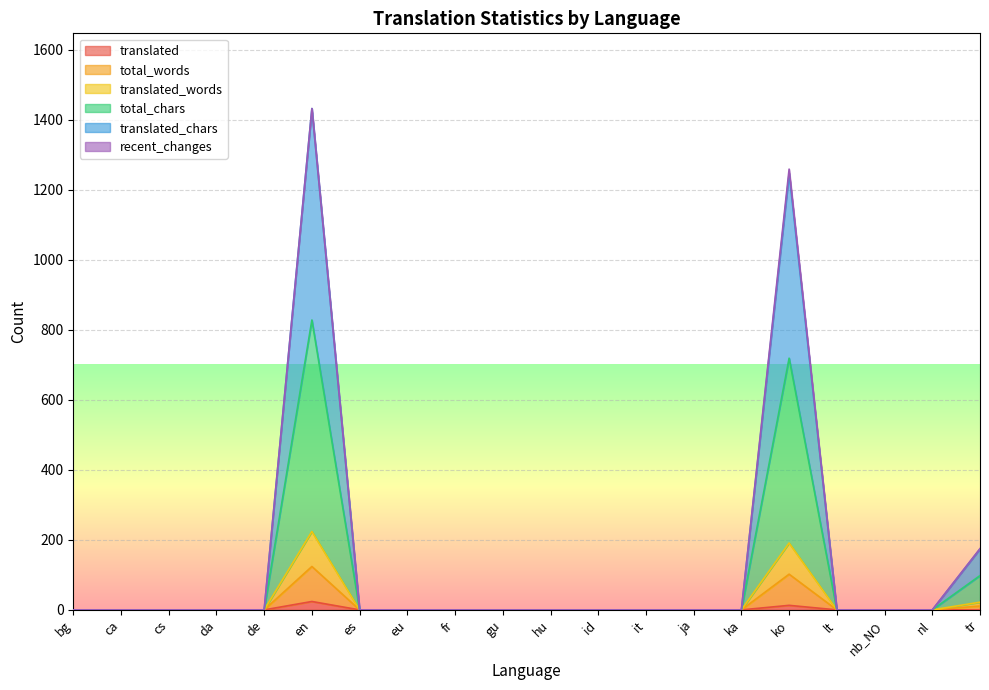

True or false: total_chars and total_words intersect in this chart.

False